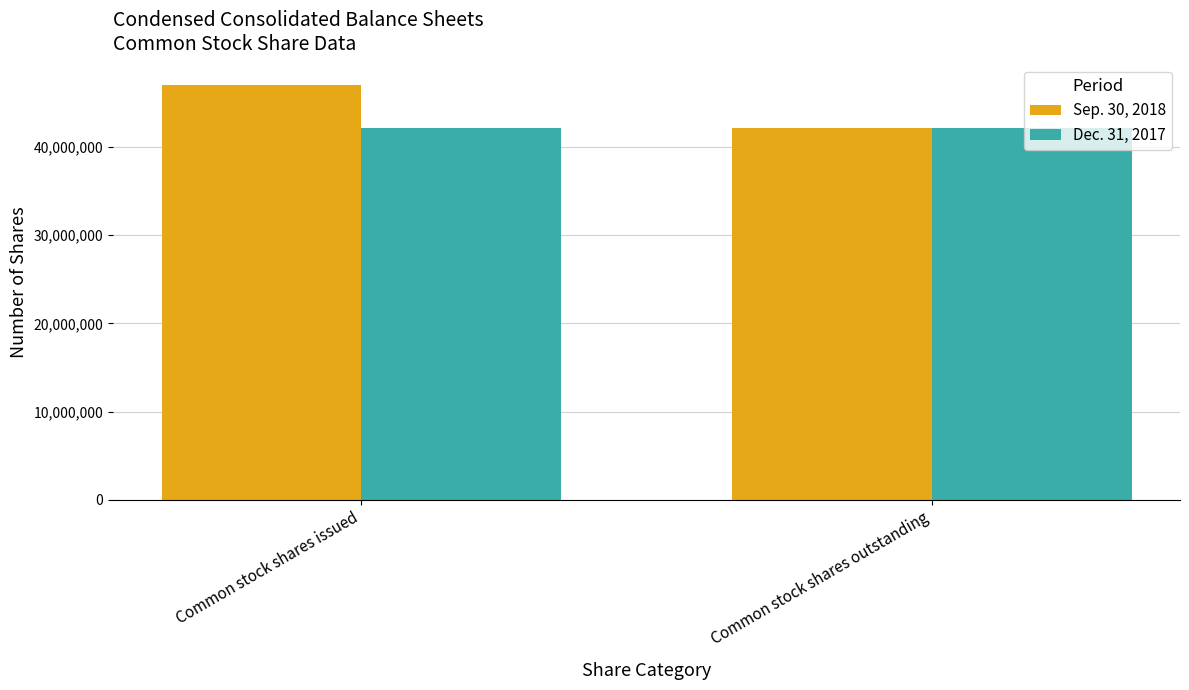

What is the value of the Sep. 30, 2018 bar at the 2nd from the left?

42175647